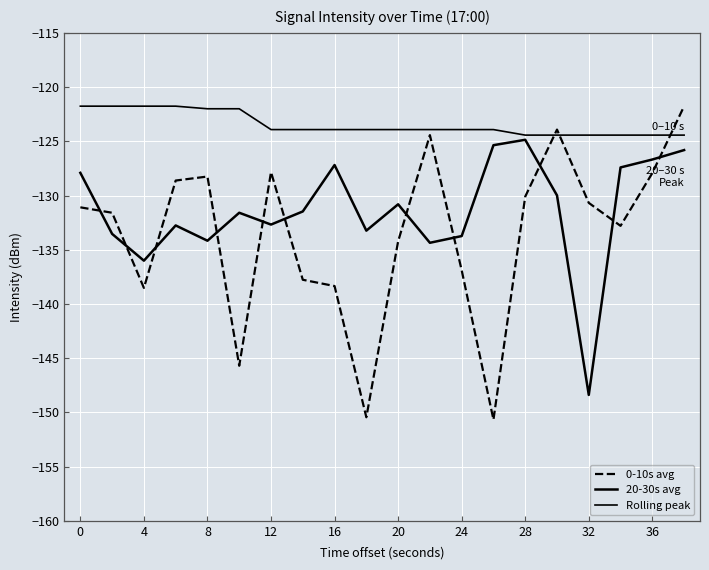

Reading left to right, extract all data points from this chart.

0-10s avg: -131.1	-131.6	-138.5	-128.6	-128.2	-145.7	-127.8	-137.8	-138.3	-150.4	-134.2	-124.4	-136.9	-150.7	-130.1	-123.9	-130.7	-132.8	-127.9	-121.8
20-30s avg: -127.9	-133.5	-136.0	-132.8	-134.2	-131.6	-132.7	-131.5	-127.2	-133.2	-130.8	-134.4	-133.7	-125.4	-124.9	-130.0	-148.4	-127.4	-126.7	-125.8
Rolling peak: -121.8	-121.8	-121.8	-121.8	-122.0	-122.0	-123.9	-123.9	-123.9	-123.9	-123.9	-123.9	-123.9	-123.9	-124.4	-124.4	-124.4	-124.4	-124.4	-124.4